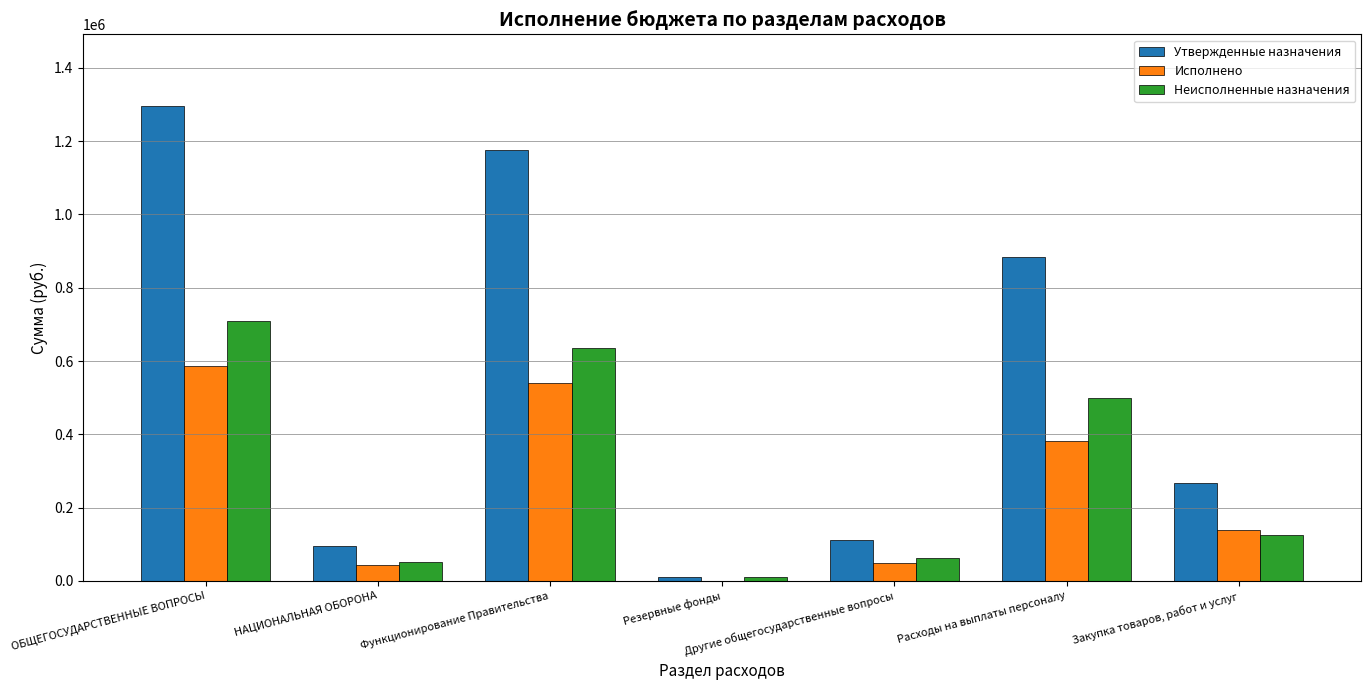

What is the approximate value of Утвержденные назначения at ОБЩЕГОСУДАРСТВЕННЫЕ ВОПРОСЫ?

1296971.0